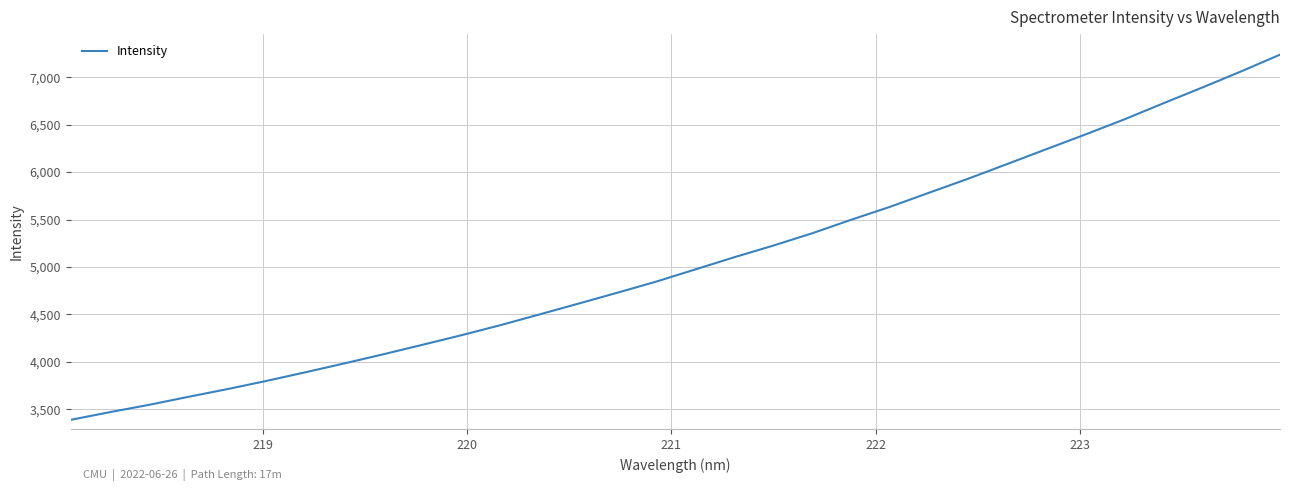

What is the difference between the maximum and minimum values?

3848.5